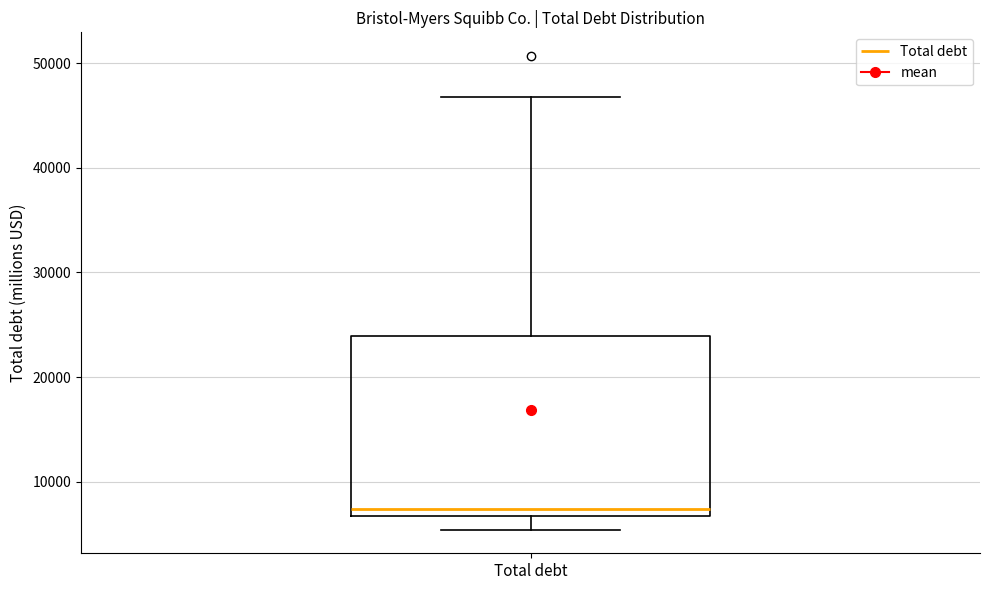

Read this box plot against the y-axis: the position of the median line, the range covered by the box, and the ends of both whiskers. The values are not printed on the chart, so give them approximately, as read against the axis.

median 7000 (just above the box's lower edge), box 7000 to 24000, whiskers 5000 to 47000